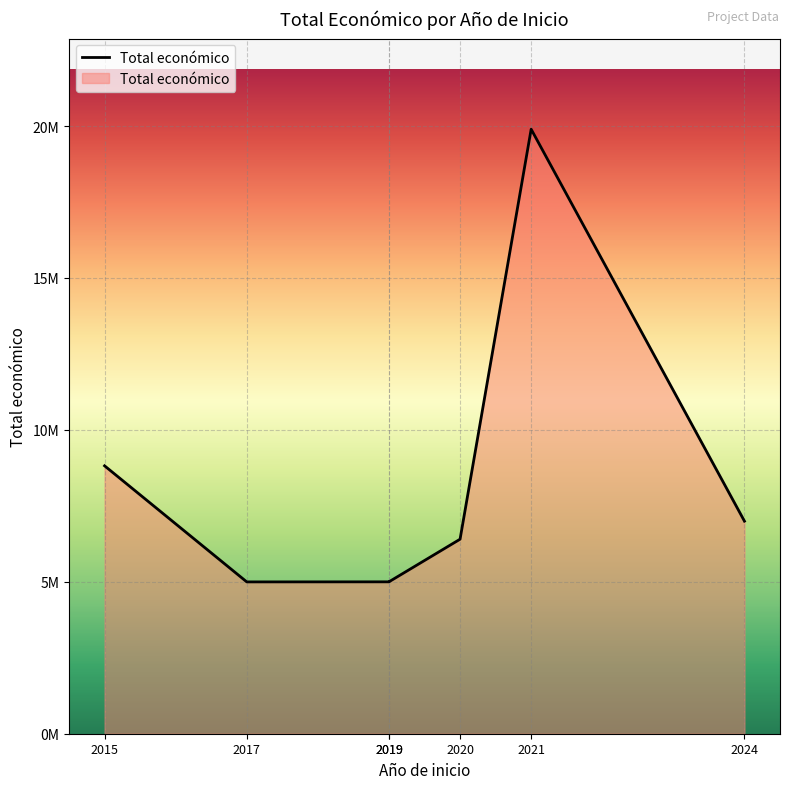

How many data points are less than 6402164?

3